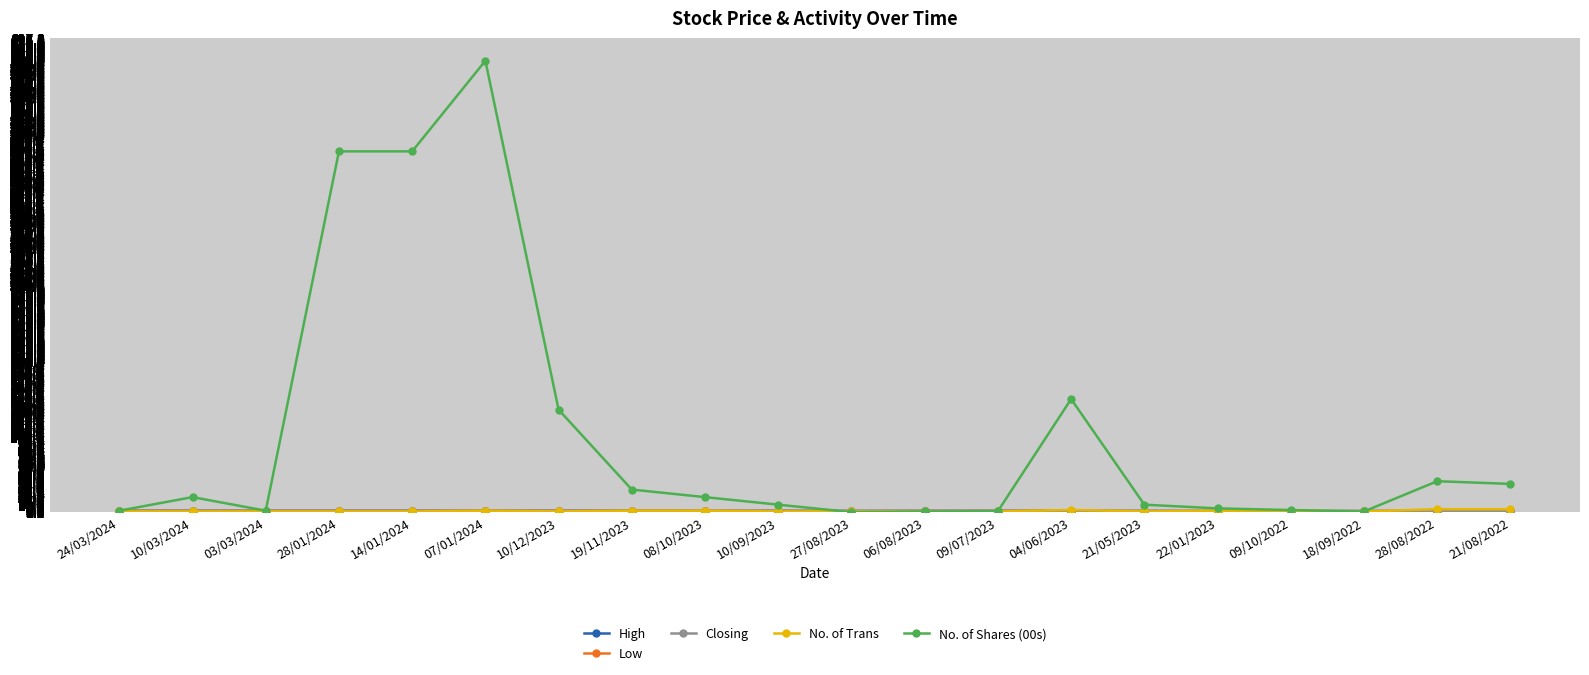

What position from the right is 27/08/2023?

10